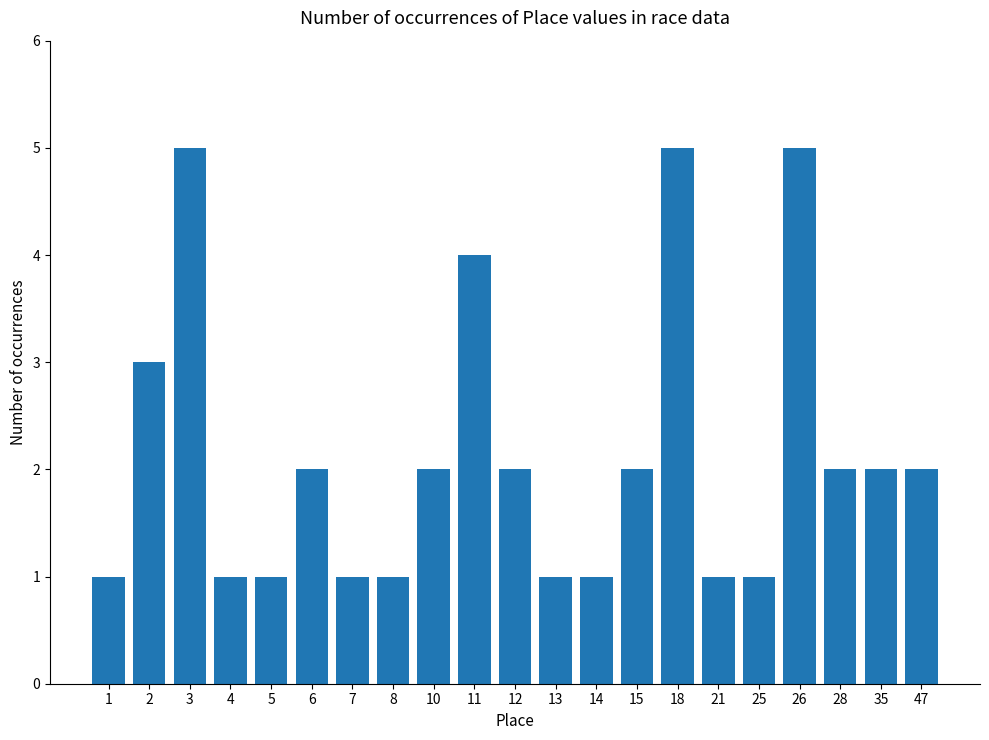

Read the value at 8.

1